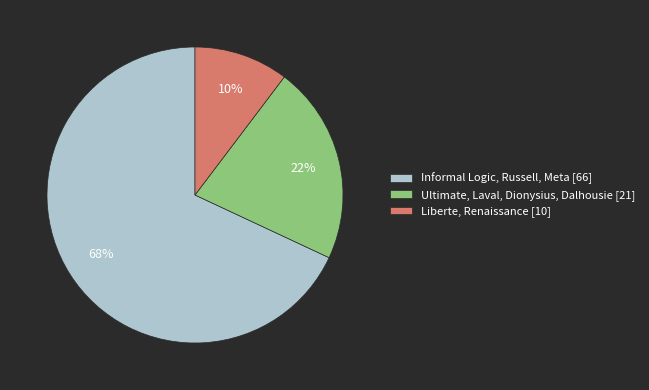

True or false: Ultimate, Laval, Dionysius, Dalhousie [21] accounts for 30% of the total.

False